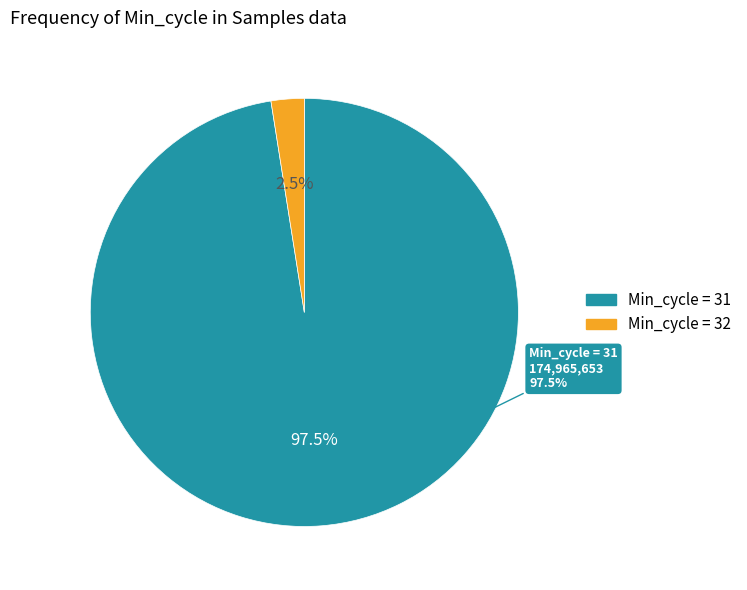

Between 31 and 31, which is larger?

31